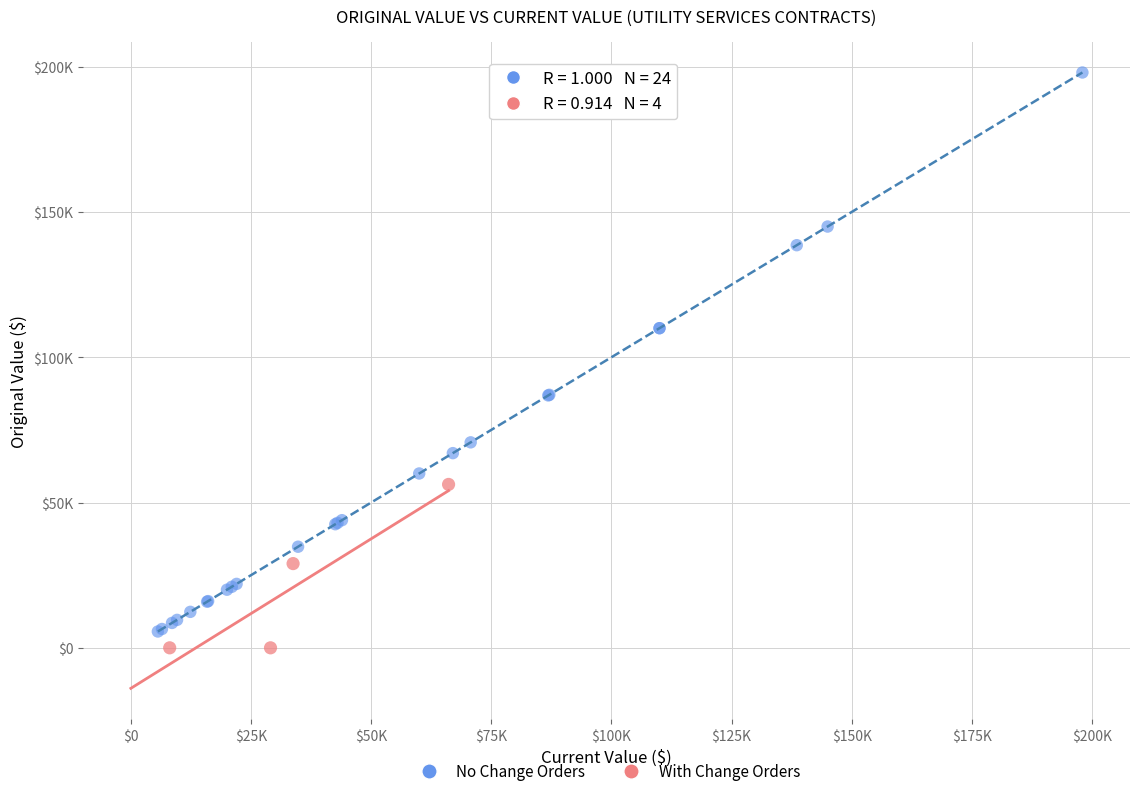

Which series has the largest Y range (max minus min)?

No Change Orders